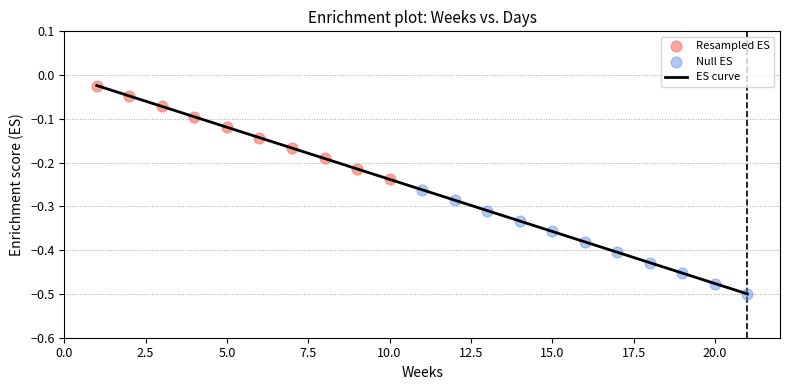

What is the difference between the maximum and minimum values?

0.5